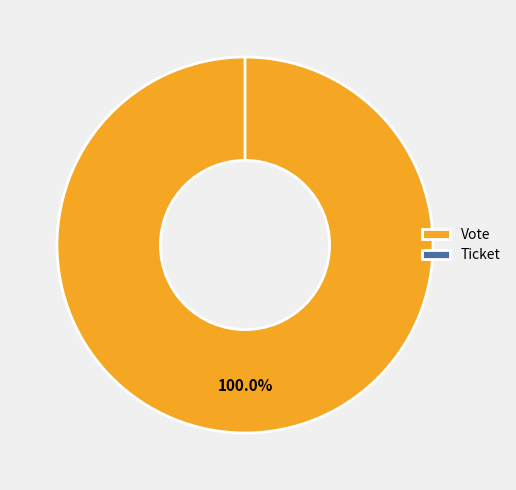

To the nearest percent, what is the difference between the Vote and Ticket slice percentages?

100%